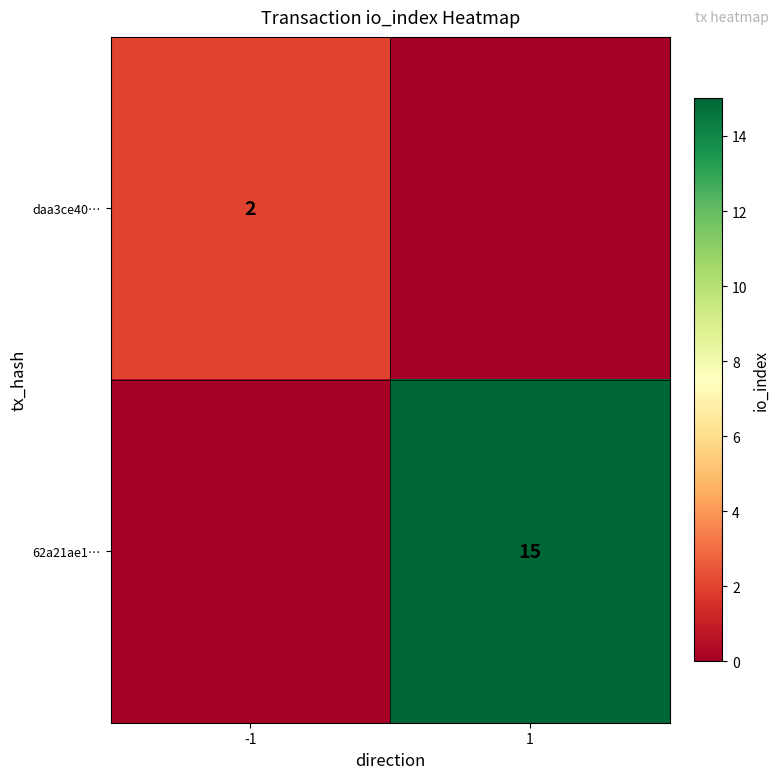

True or false: daa3ce40… has a value of 2 at -1.

True